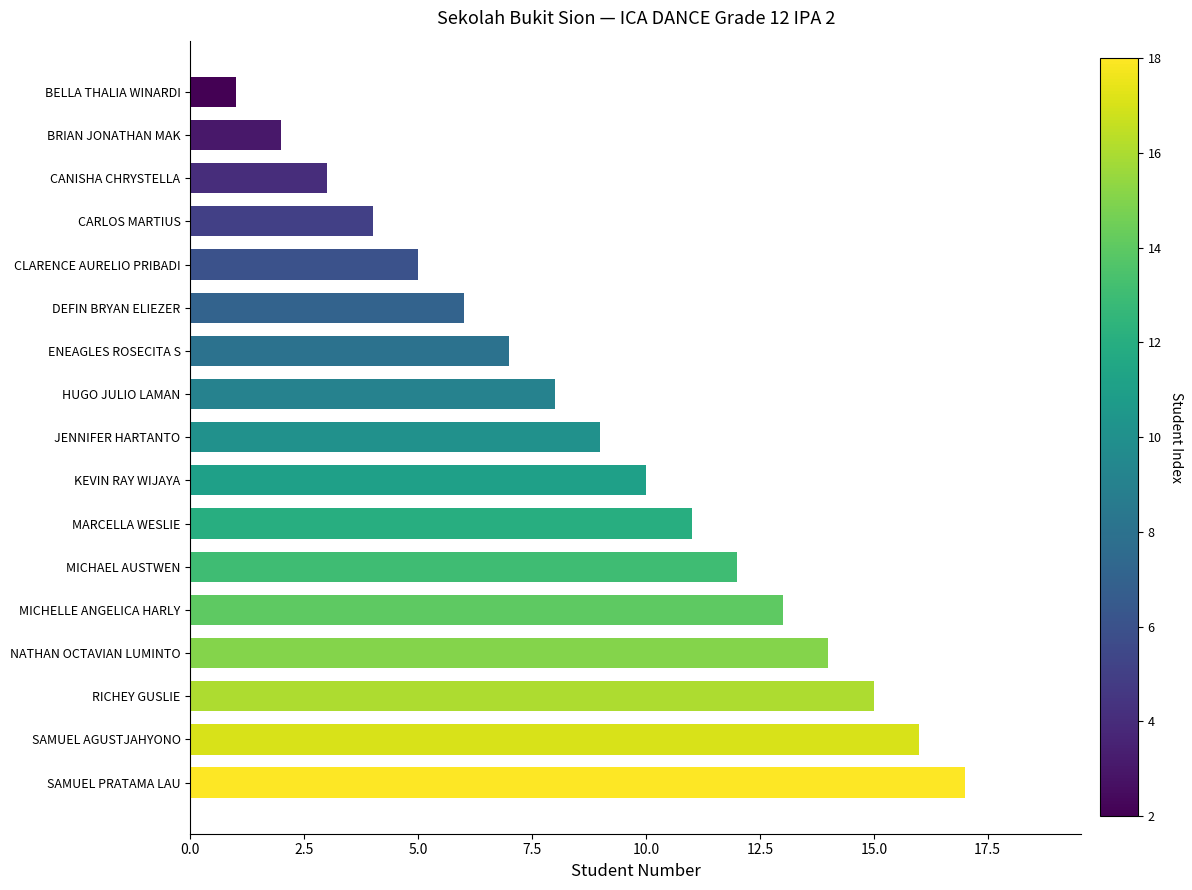

How many distinct data groups are displayed?

1